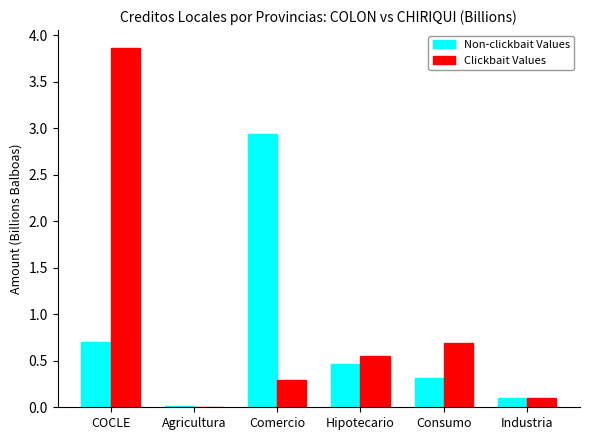

How many groups of bars are there?

6